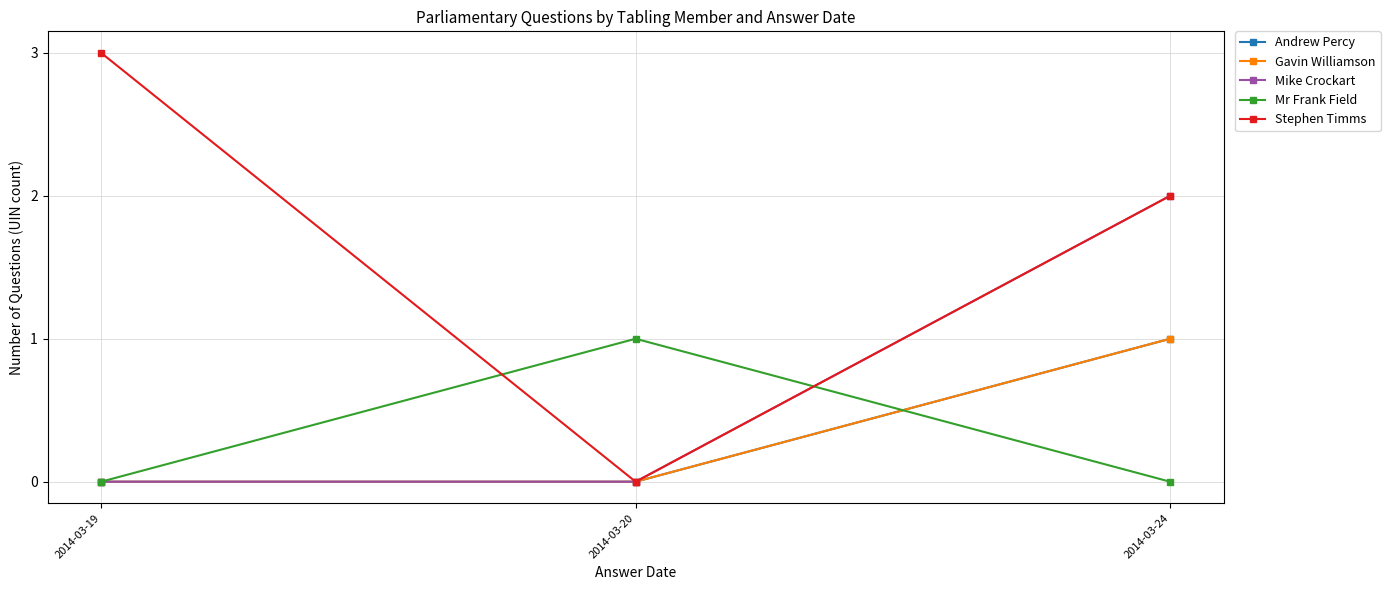

Is the value of Andrew Percy at 2014-03-20 greater than the value of Mike Crockart at 2014-03-19?

No